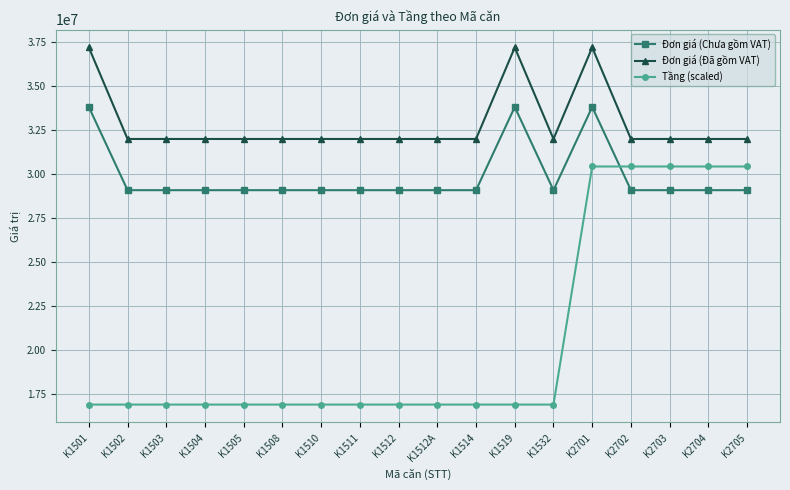

True or false: Đơn giá (Chưa gồm VAT) and Đơn giá (Đã gồm VAT) intersect in this chart.

False